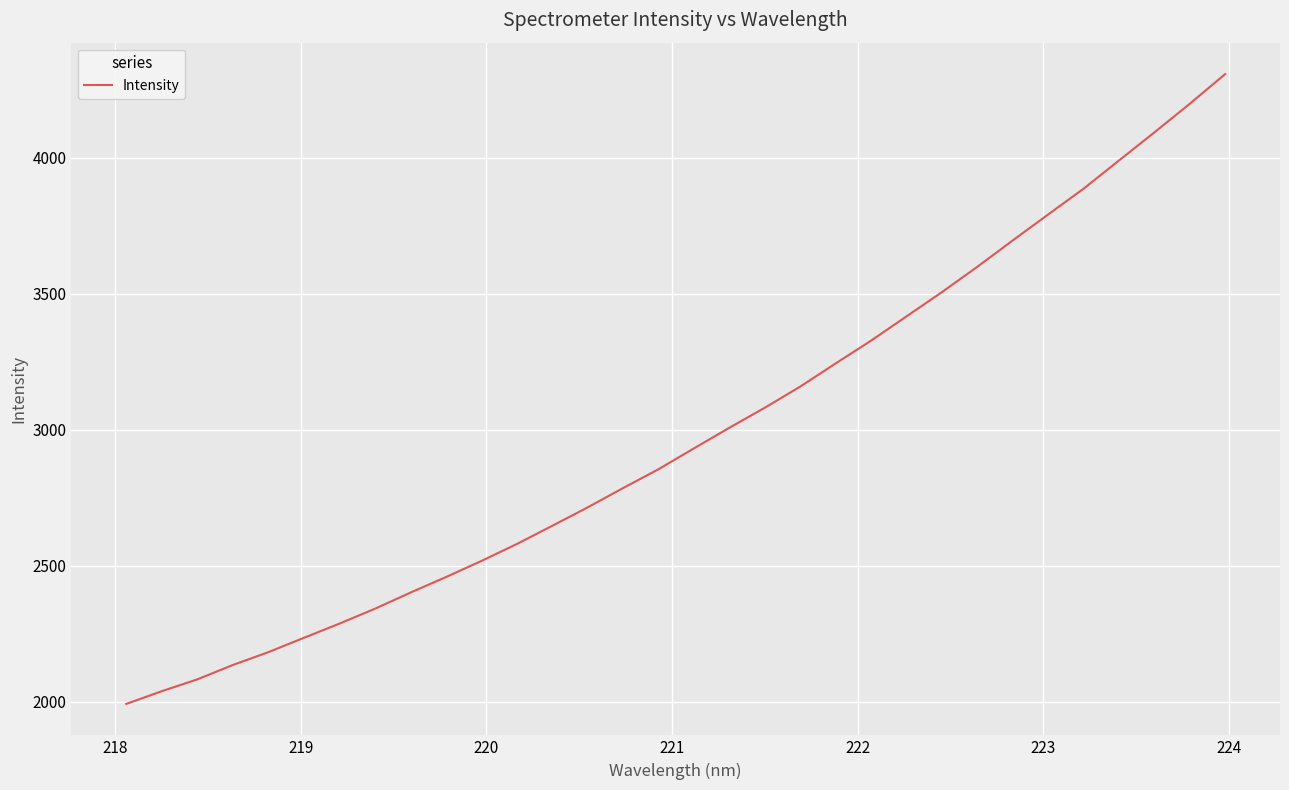

What is the maximum value shown in the chart?

4308.1